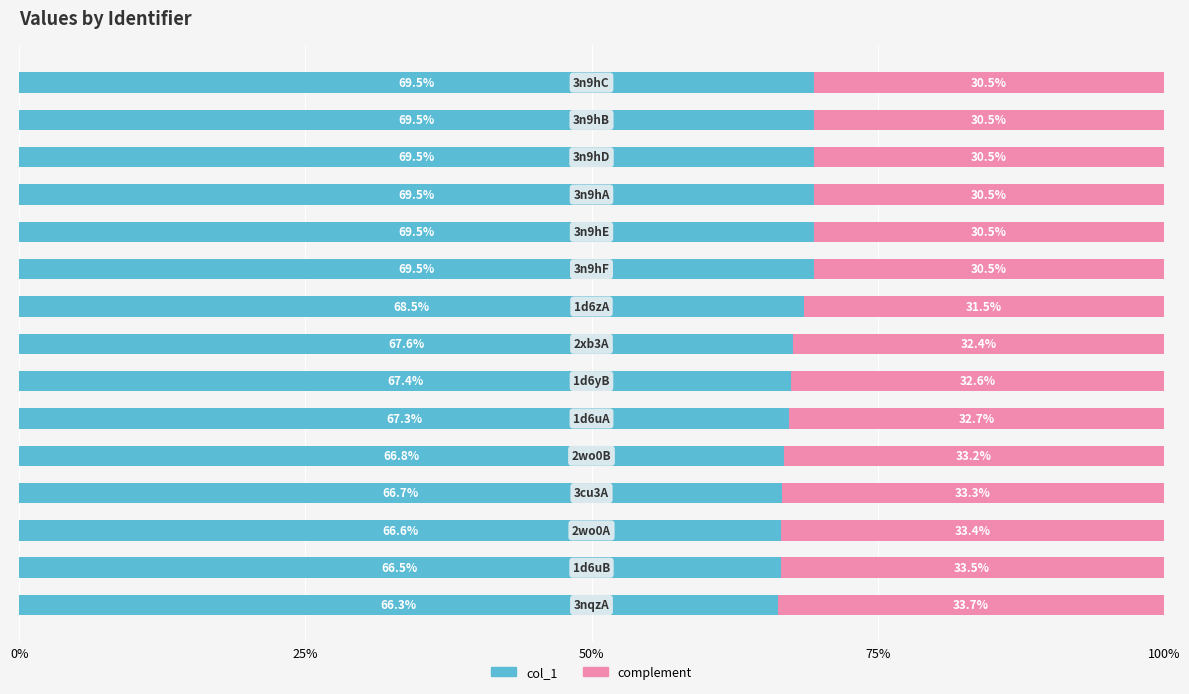

What is the maximum value for col_1?

69.5